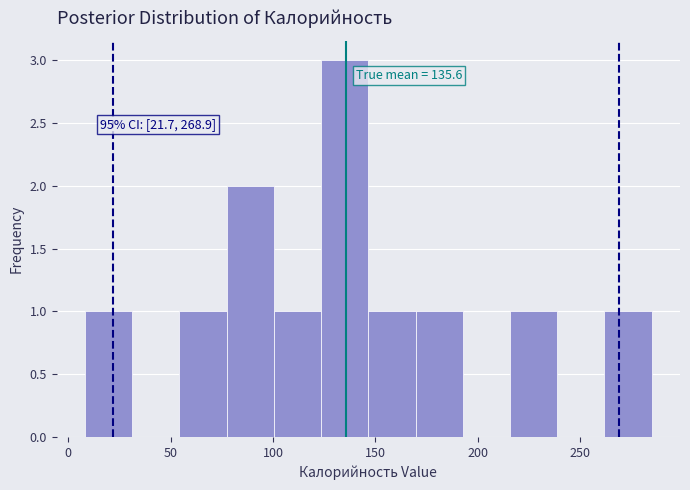

Over which range of the x-axis is the bar tallest?

125 to 145